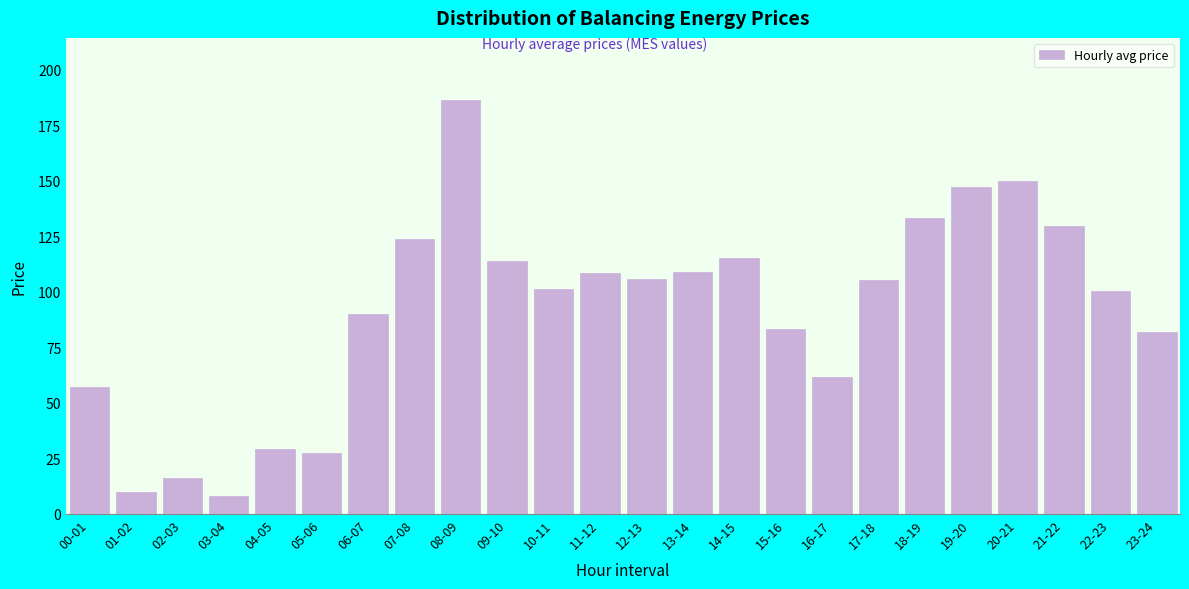

What is the difference between the maximum and second lowest values?

176.7